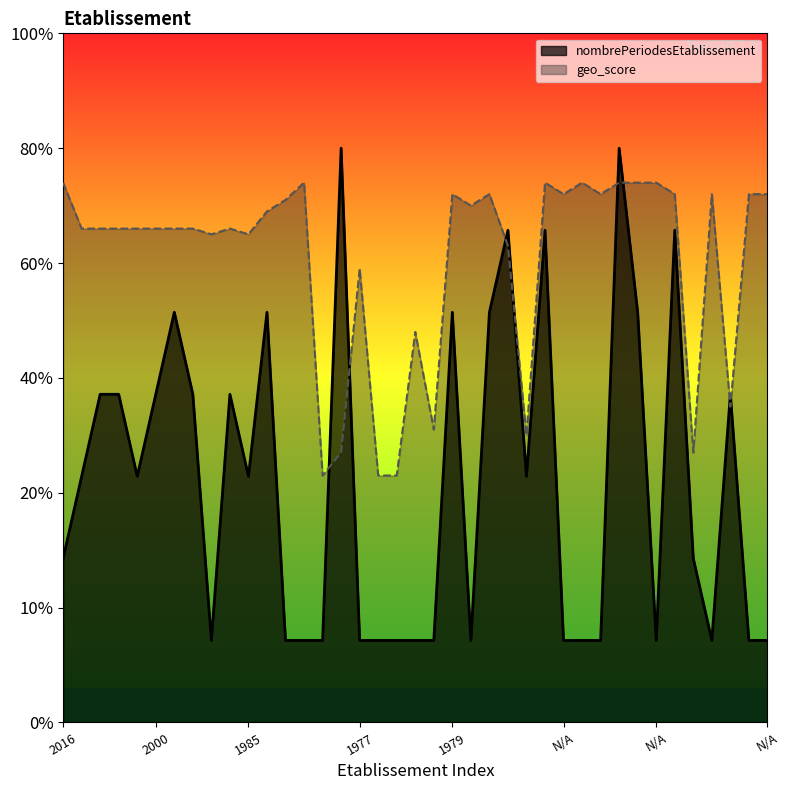

Rank the series by their average value, from highest to lowest.

geo_score, nombrePeriodesEtablissement